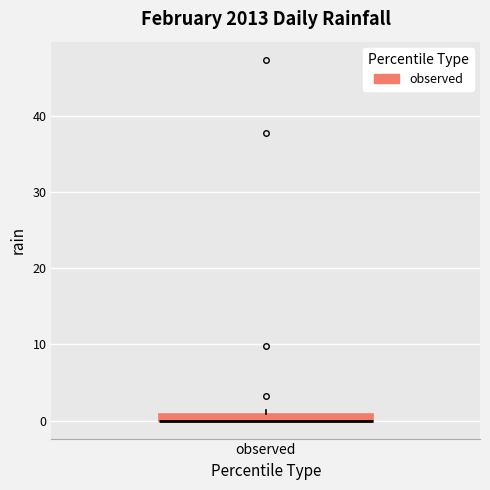

Where is the lower edge of the box for observed on the y-axis? The values are not printed on the chart, so give them approximately, as read against the axis.

0